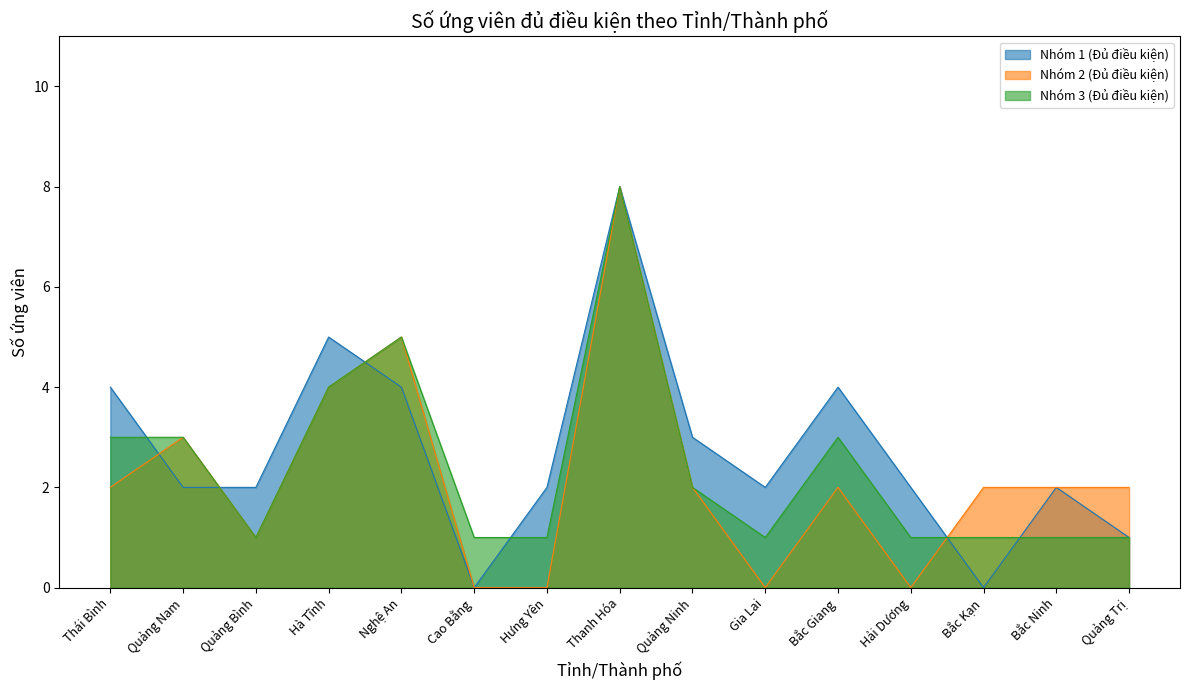

Is the value of Hà Tĩnh at Bắc Kạn greater than the value of Nghệ An at Gia Lai?

No